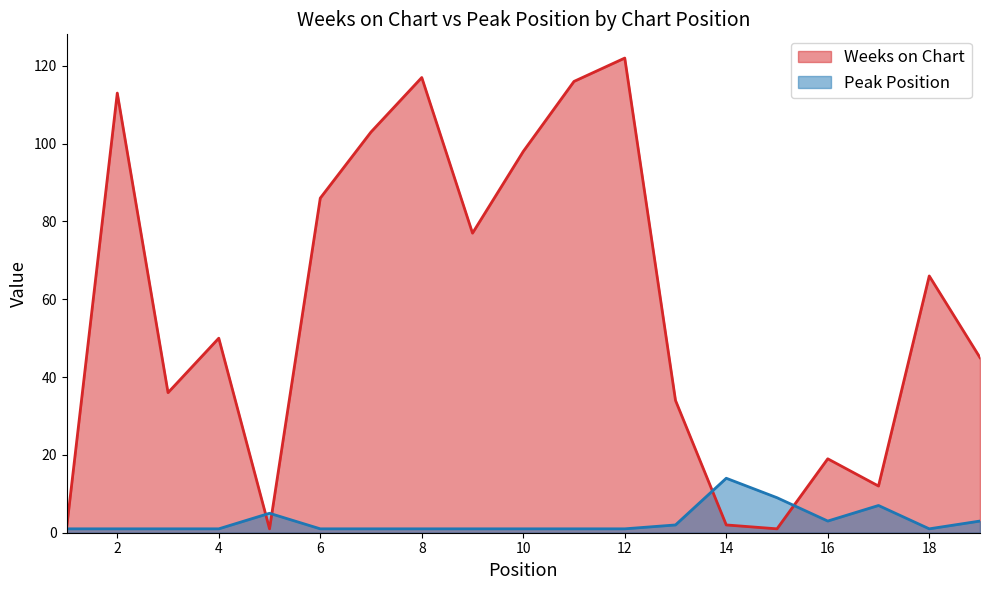

At which category is the sum across all series the highest?

12